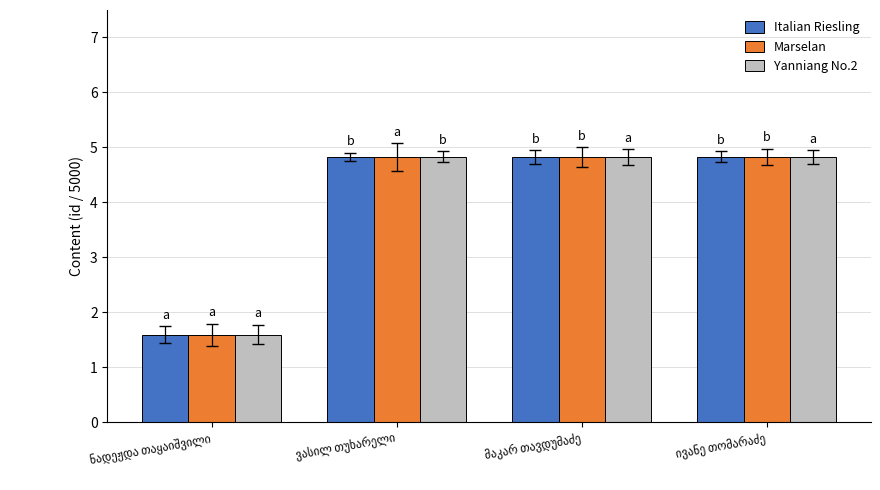

What is the minimum value shown in the chart?

1.6